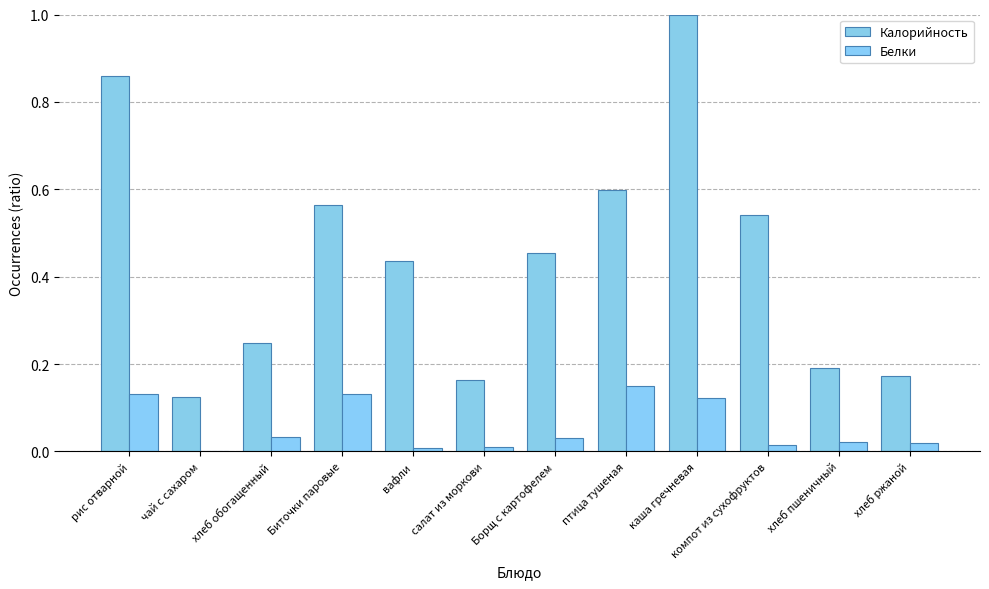

Are the bars horizontal?

No